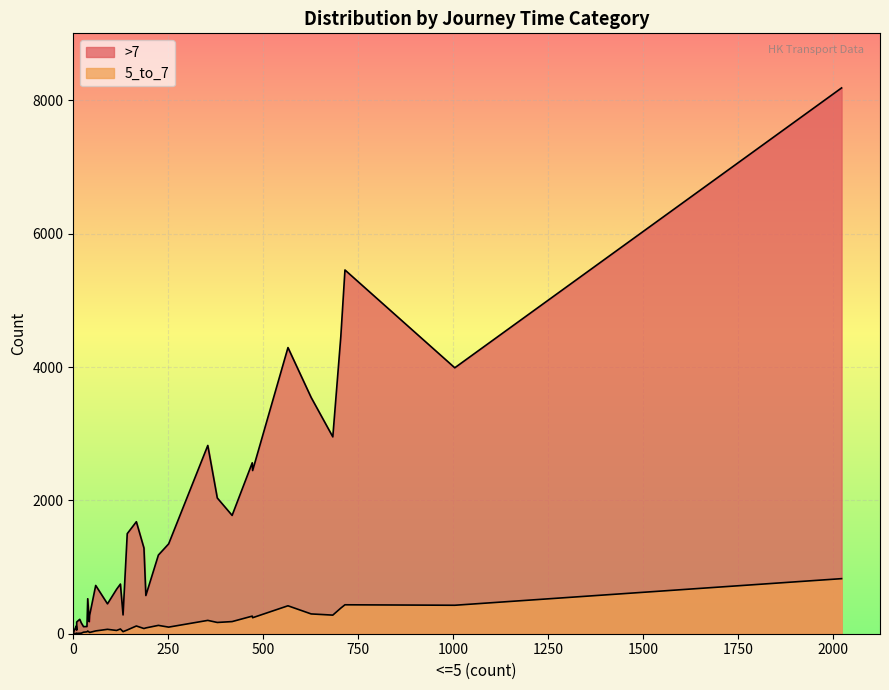

At A8, list the series in order from largest to smallest.

>7, 5_to_7